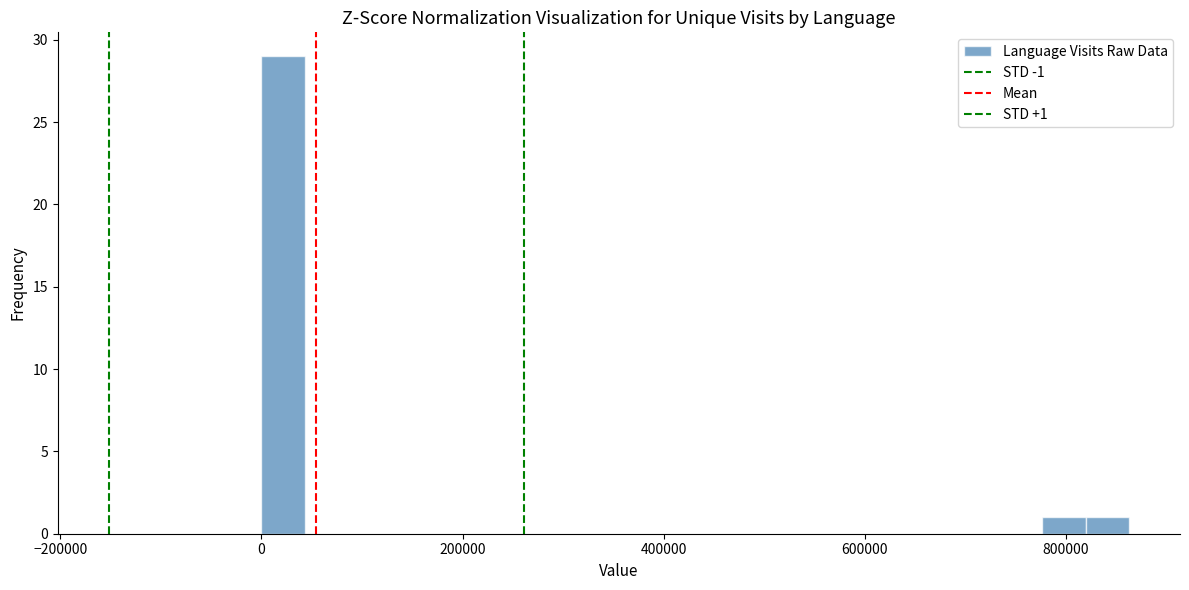

Around what value on the x-axis is the tallest bar? Give the approximate position of its centre, as read against the axis.

20000